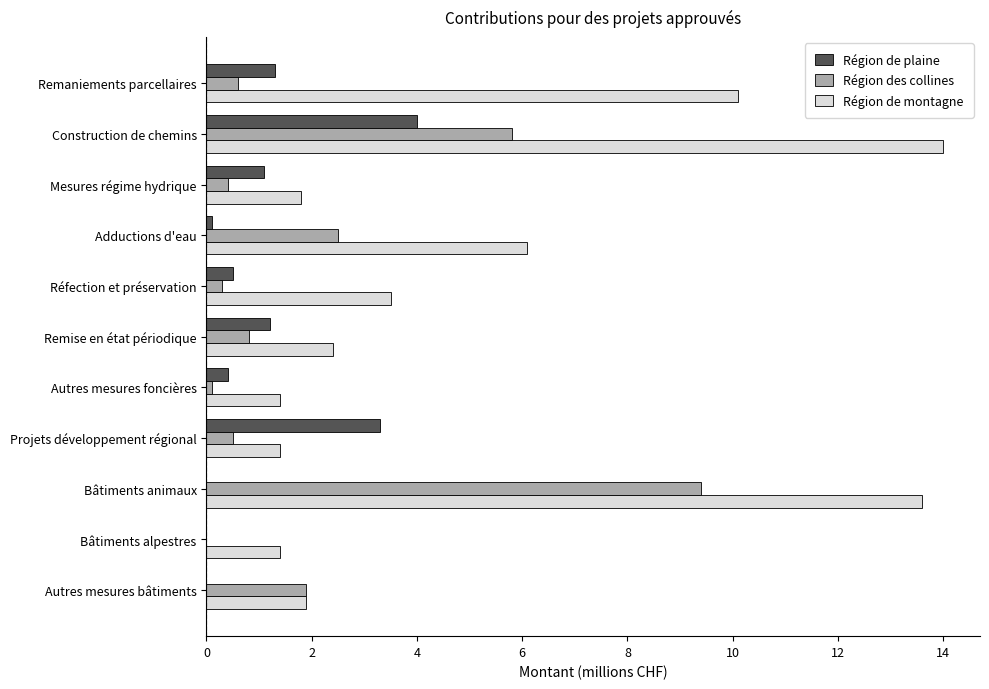

Which series has the largest total across all categories?

Région de montagne